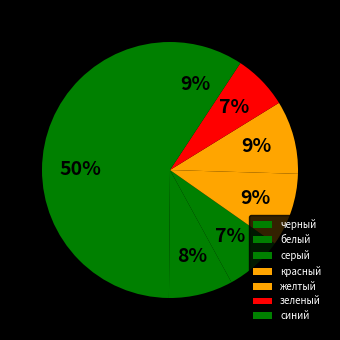

What percentage is the желтый slice, to the nearest percent?

9%